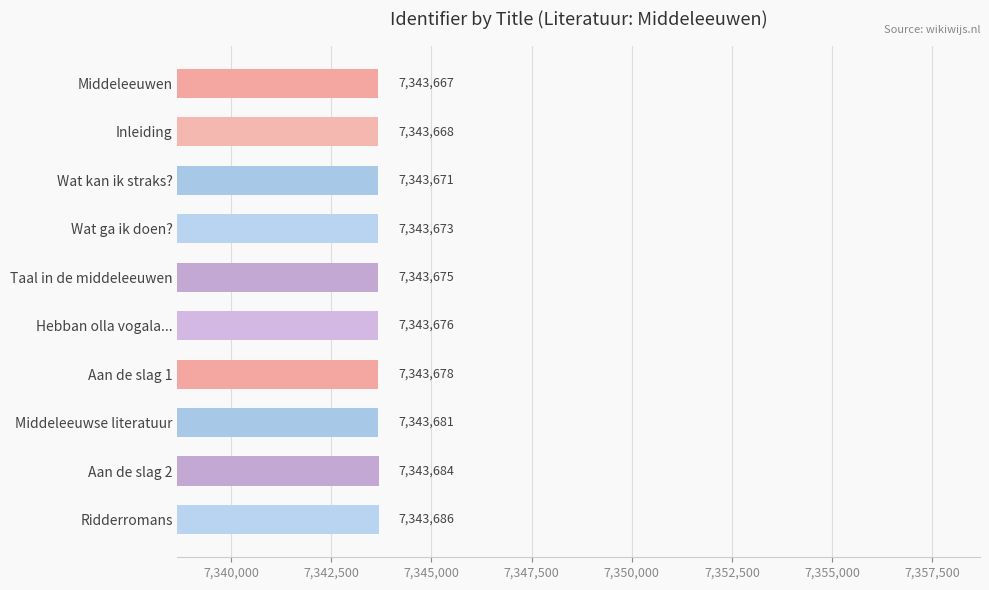

How many bars are there in total?

10